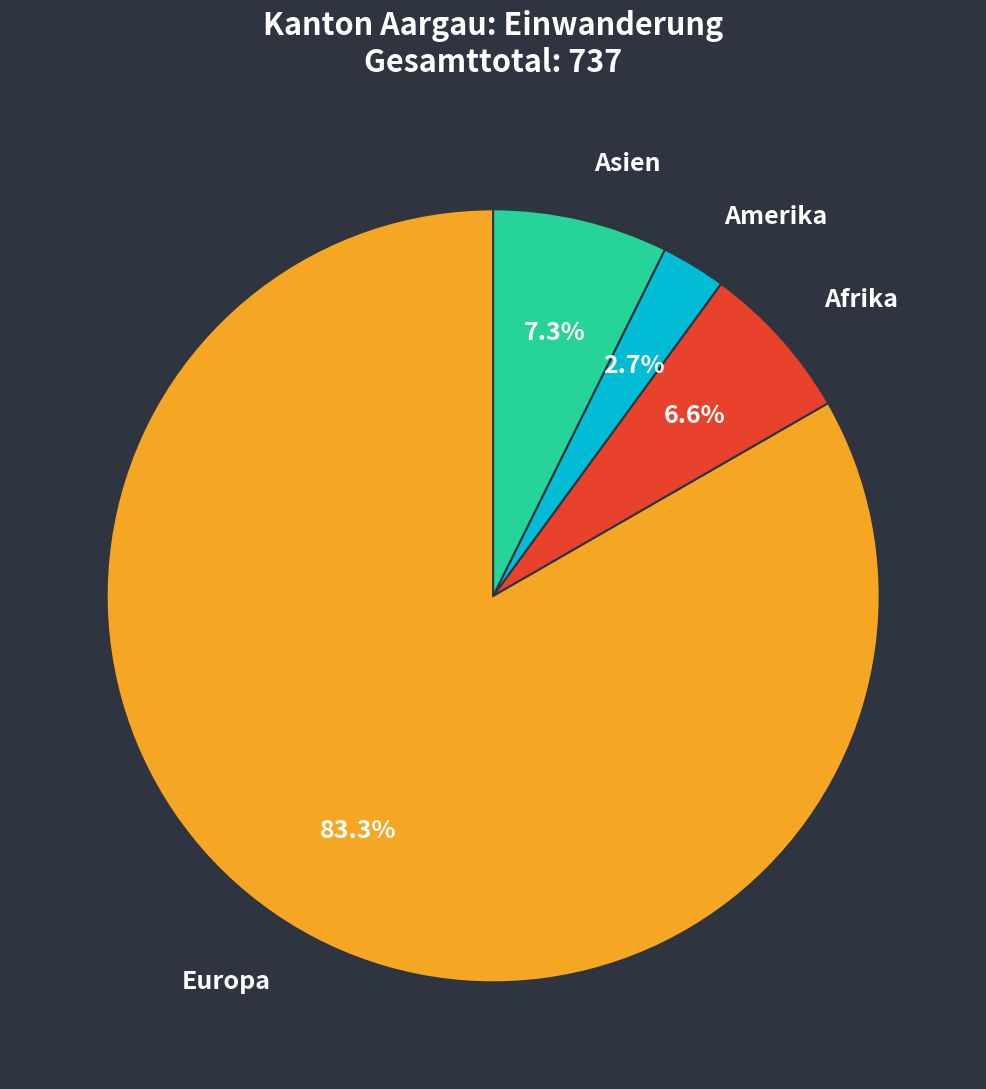

Which slice is the smallest?

Amerika